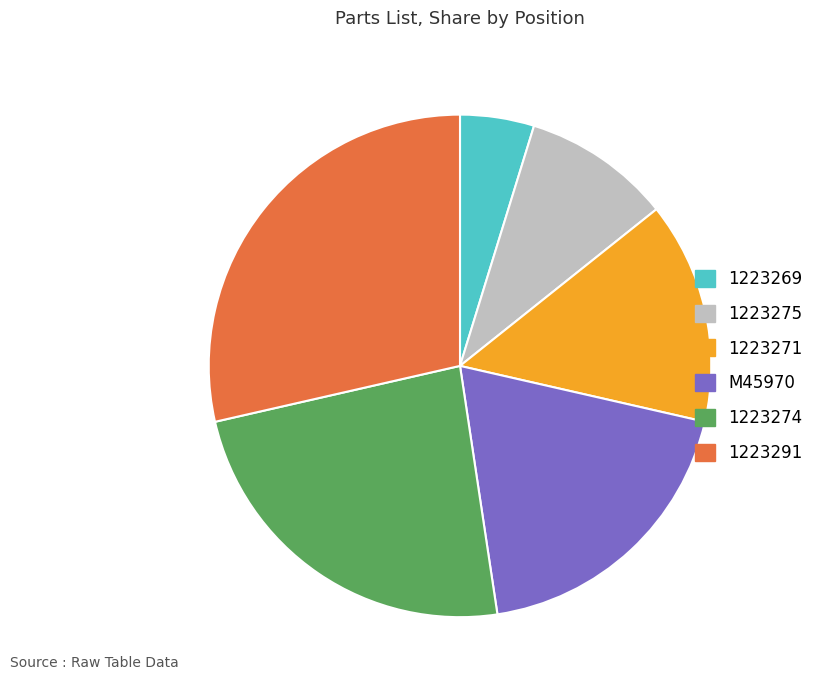

Does 1223275 account for over 50% of the chart?

No